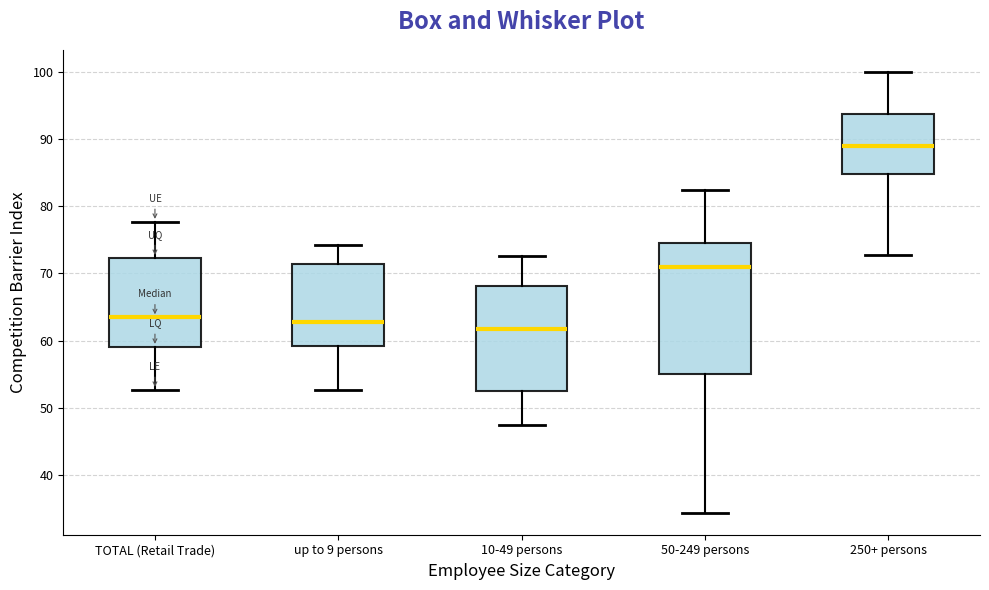

Which box is the tallest, from its lower edge to its upper edge?

50-249 persons